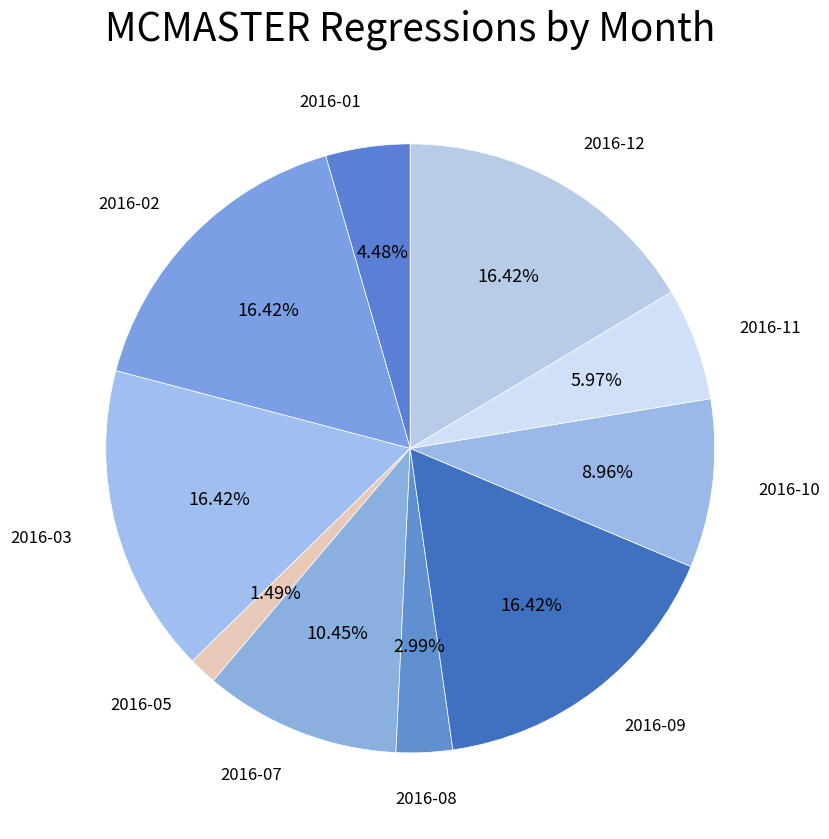

To the nearest percent, what is the combined percentage of 2016-12 and 2016-10?

25%